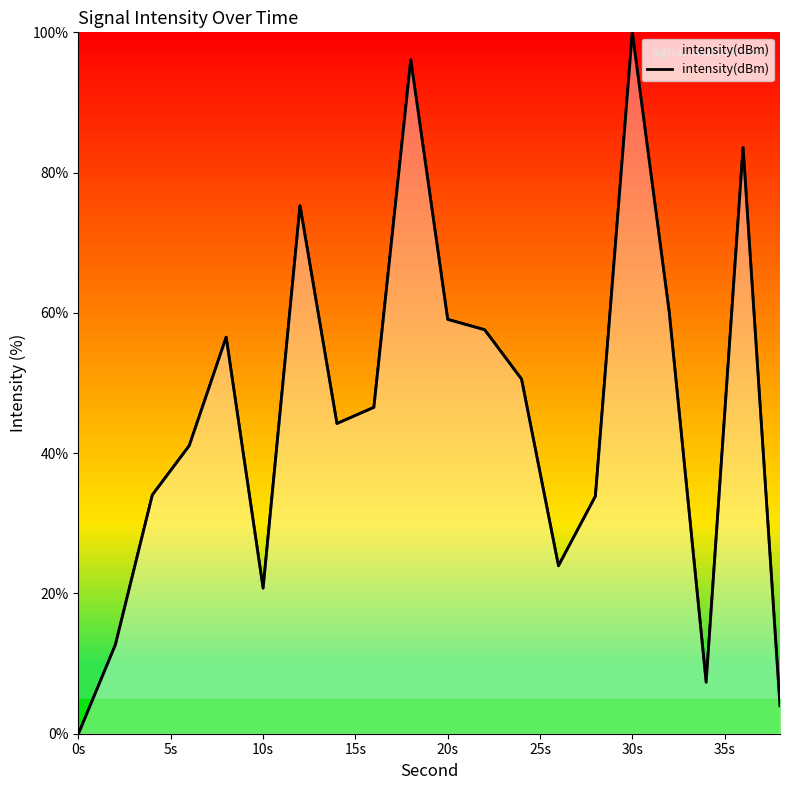

What is the sum of all values?

907.2